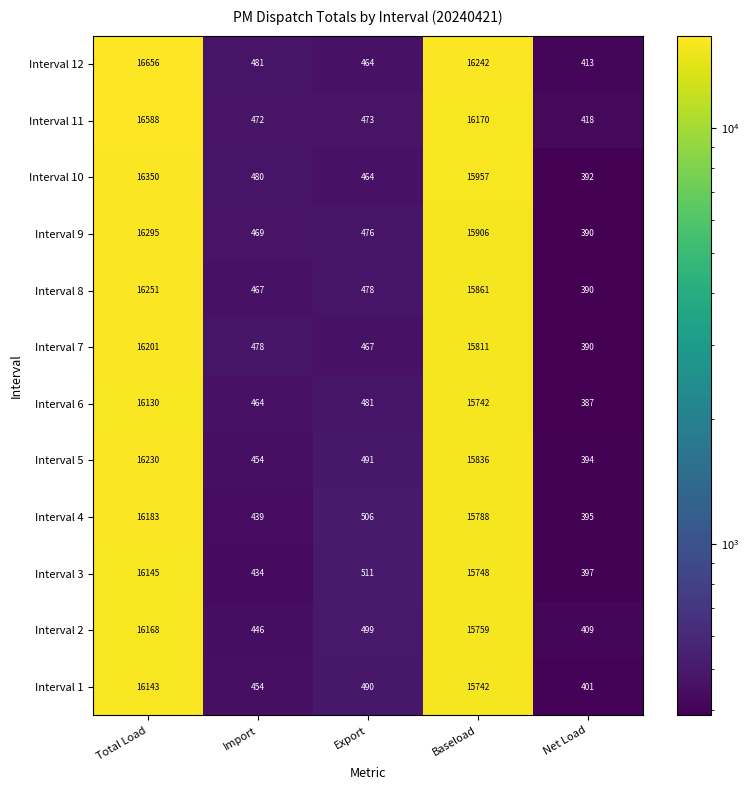

Count the number of data series in this chart.

12